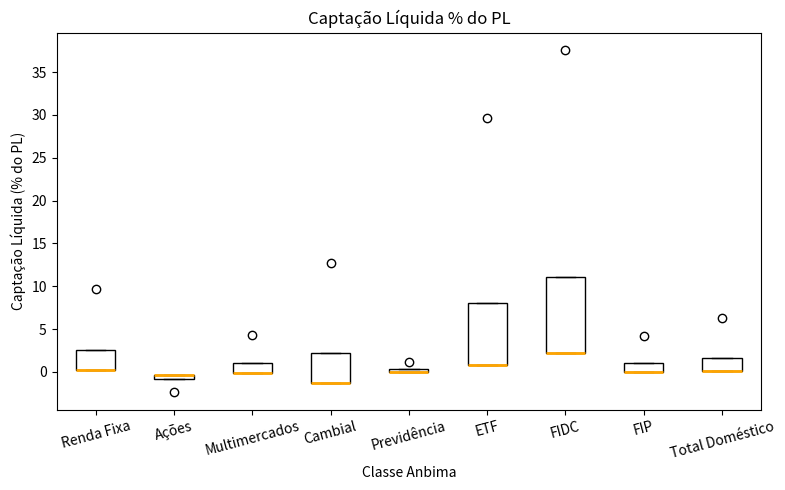

Where is the lower edge of the box for ETF on the y-axis? The values are not printed on the chart, so give them approximately, as read against the axis.

0.5